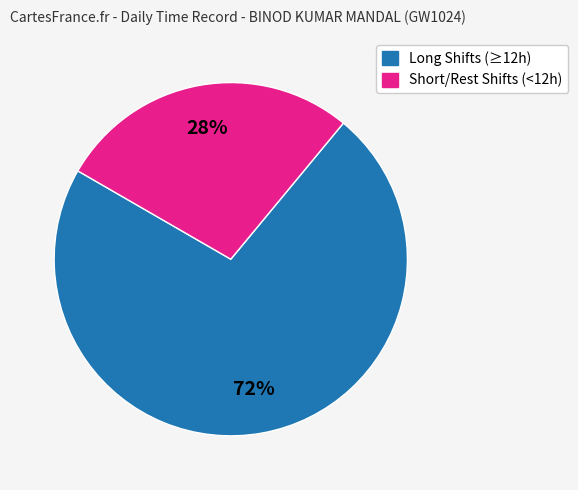

To the nearest percent, what is the average slice percentage?

50%